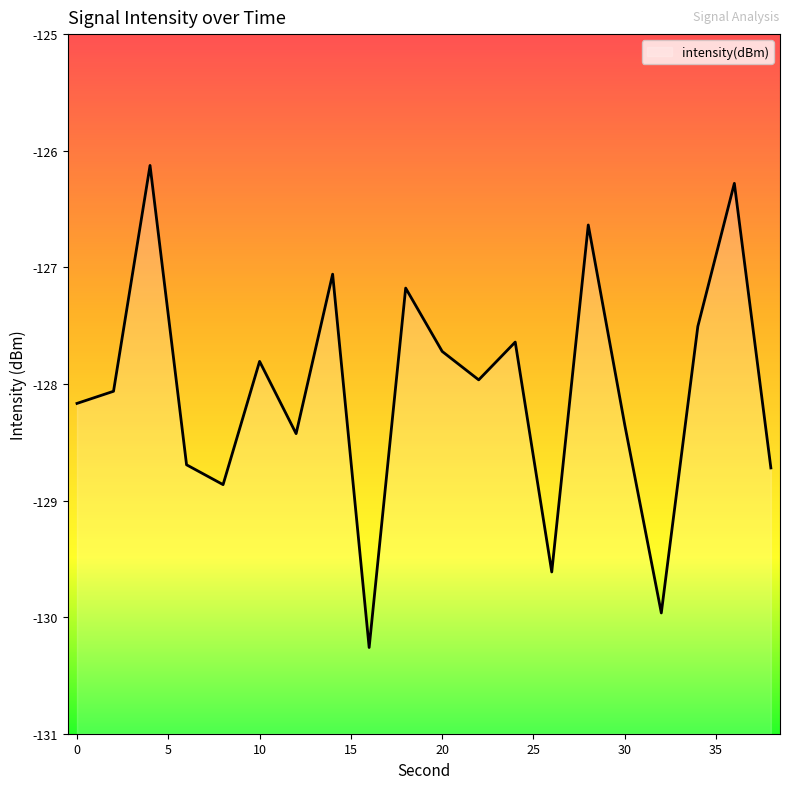

Does the chart display data point markers on the line(s)?

No